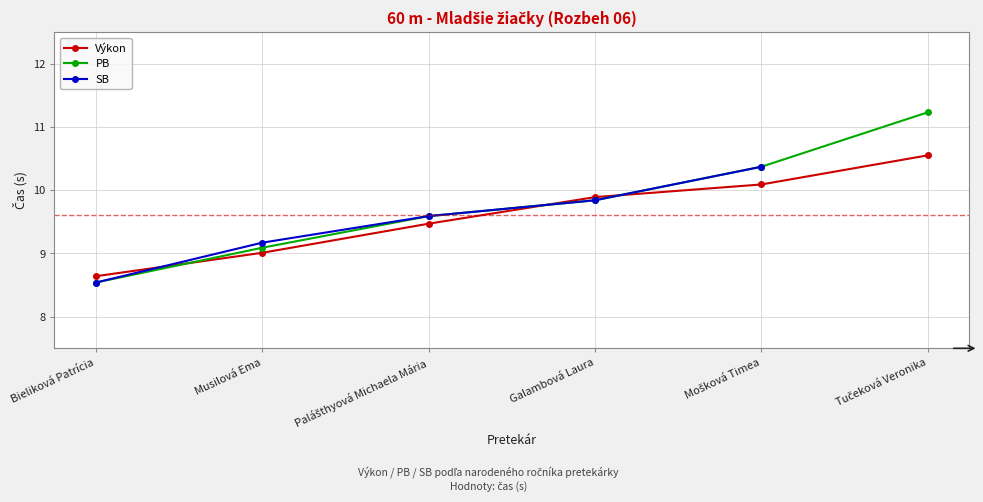

What is the value of the Výkon point at the 2nd from the left?

9.0